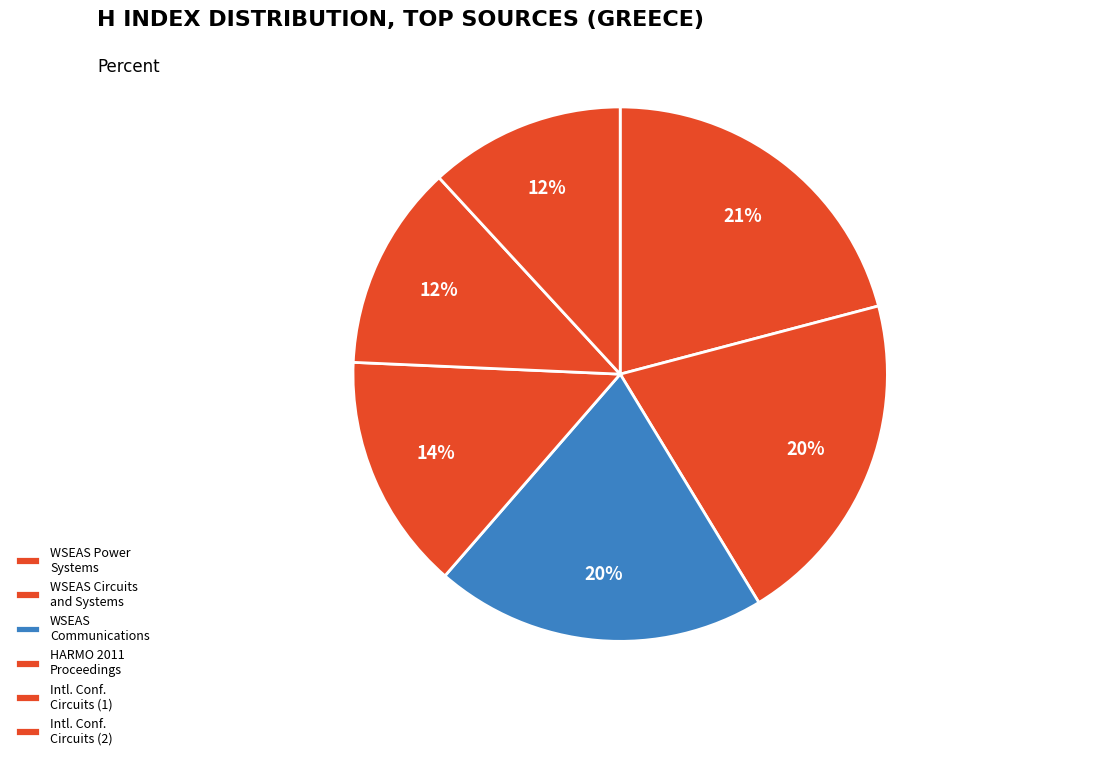

To the nearest percent, what is the difference between the largest and smallest slice percentages?

9%